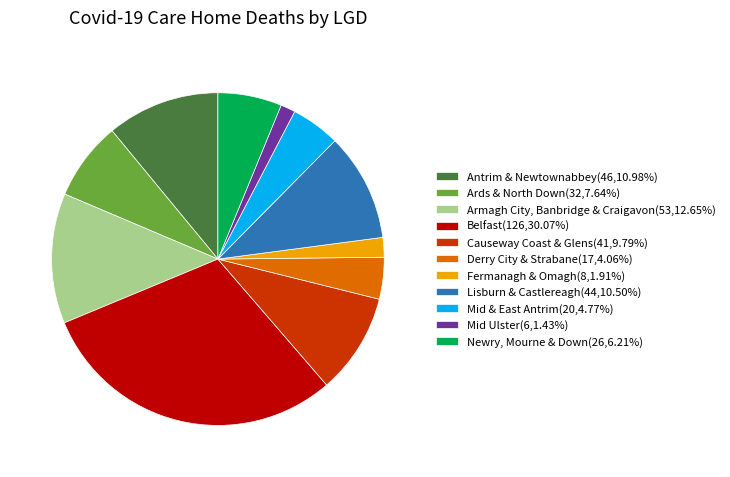

Which category has the biggest portion of the pie?

Belfast